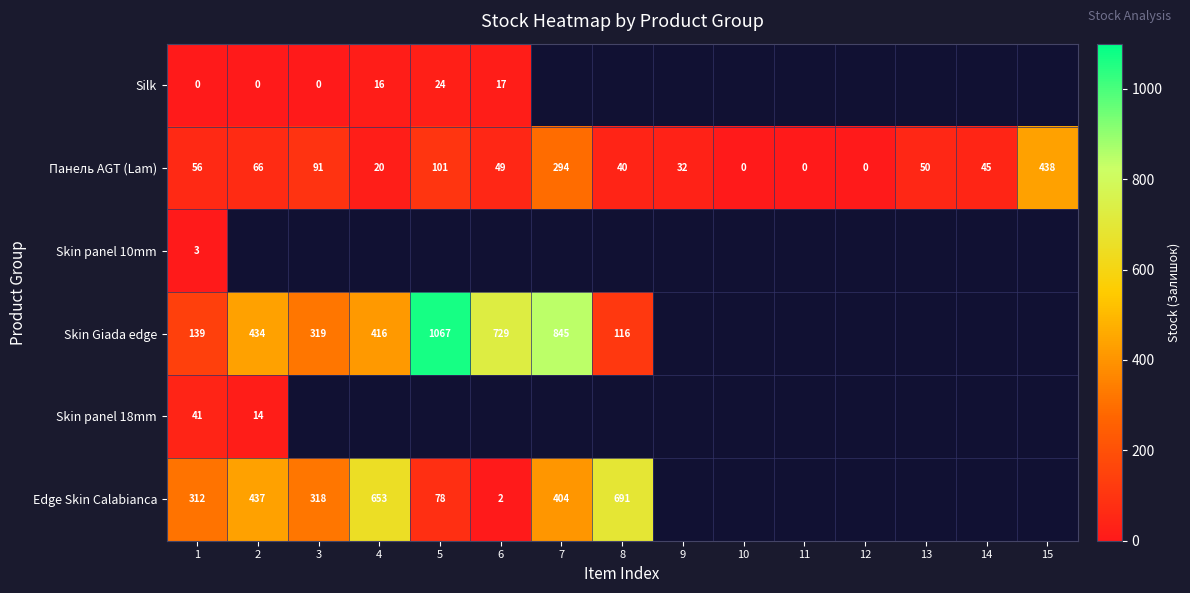

What is the difference between the Silk values at 6 and 5?

7